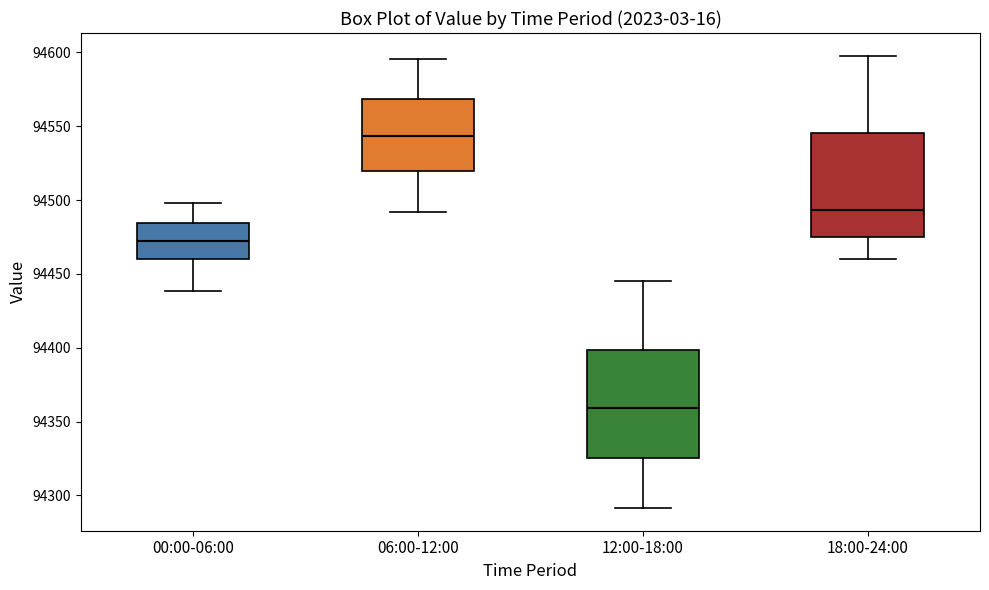

Reading left to right, transcribe this box plot: for each box, give where its median line is, the range the box spans, and where its two whiskers end, as read against the y-axis. The values are not printed on the chart, so give them approximately, as read against the axis.

00:00-06:00: median 94475, box 94460 to 94485, whiskers 94440 to 94500
06:00-12:00: median 94545, box 94520 to 94570, whiskers 94490 to 94595
12:00-18:00: median 94360, box 94325 to 94400, whiskers 94290 to 94445
18:00-24:00: median 94495, box 94475 to 94545, whiskers 94460 to 94600